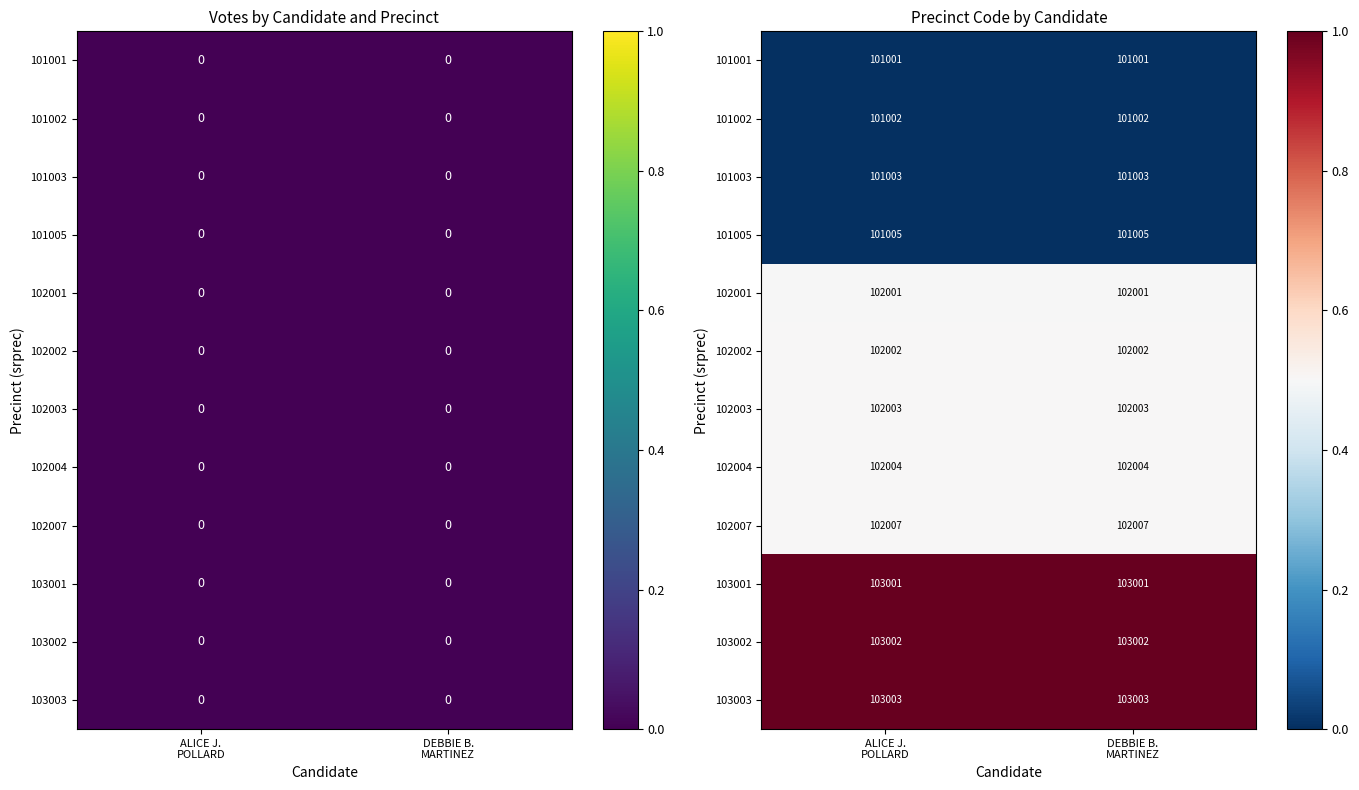

Which series has the largest total across all categories?

103003